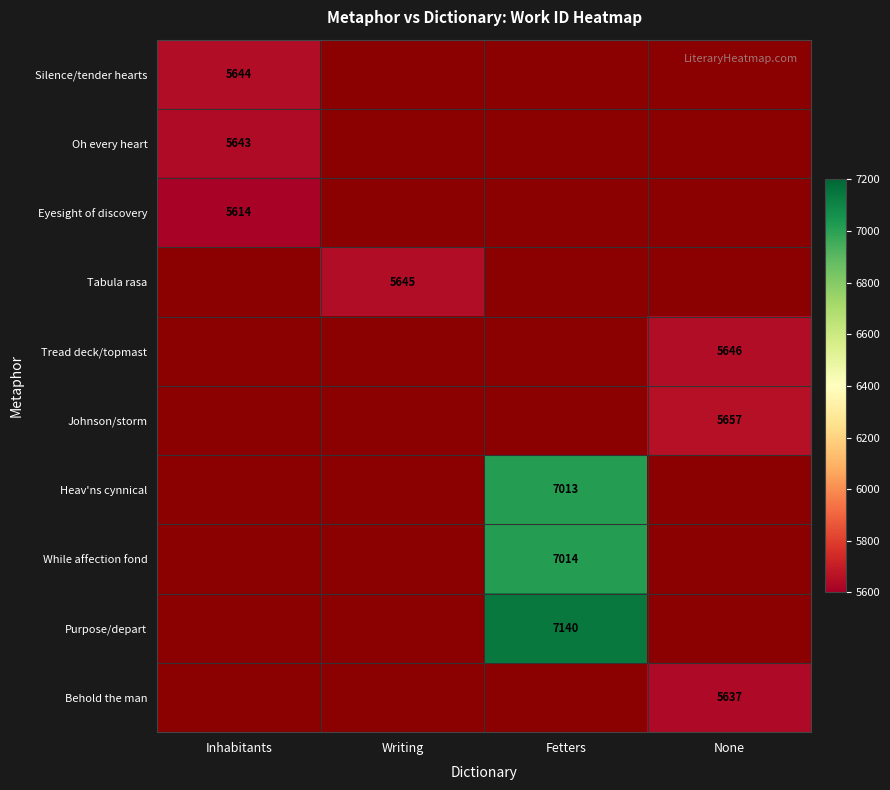

Is it true that Johnson/storm equals 5657 at None?

True